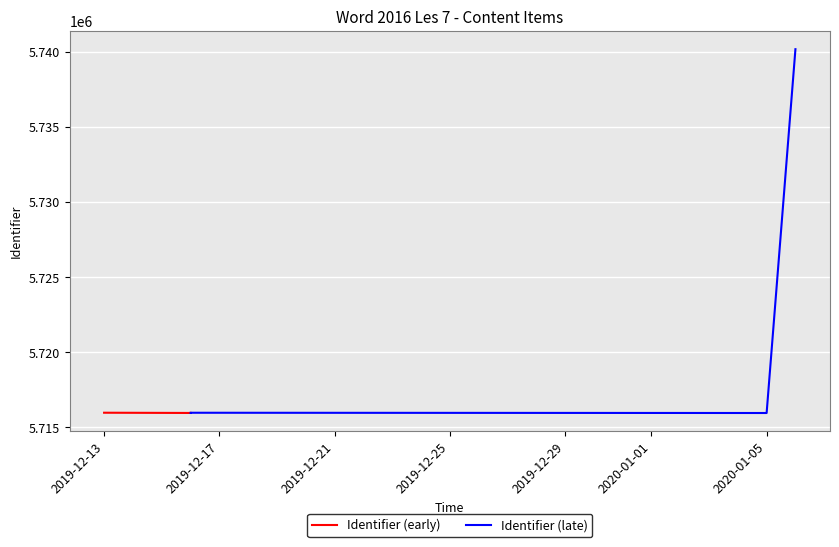

What is the minimum value for Identifier (early)?

5715961